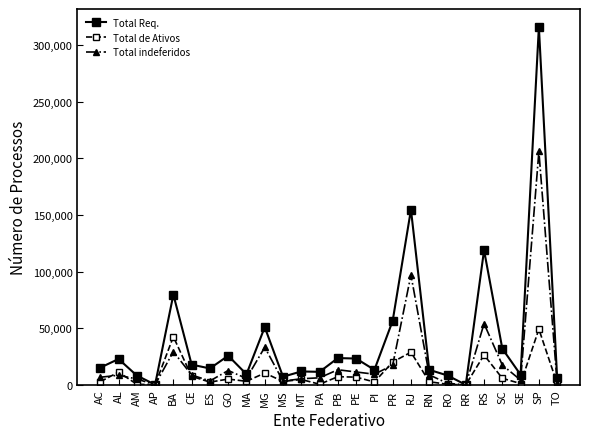

What is the difference between the maximum and second lowest values in the Total de Ativos series?

49167